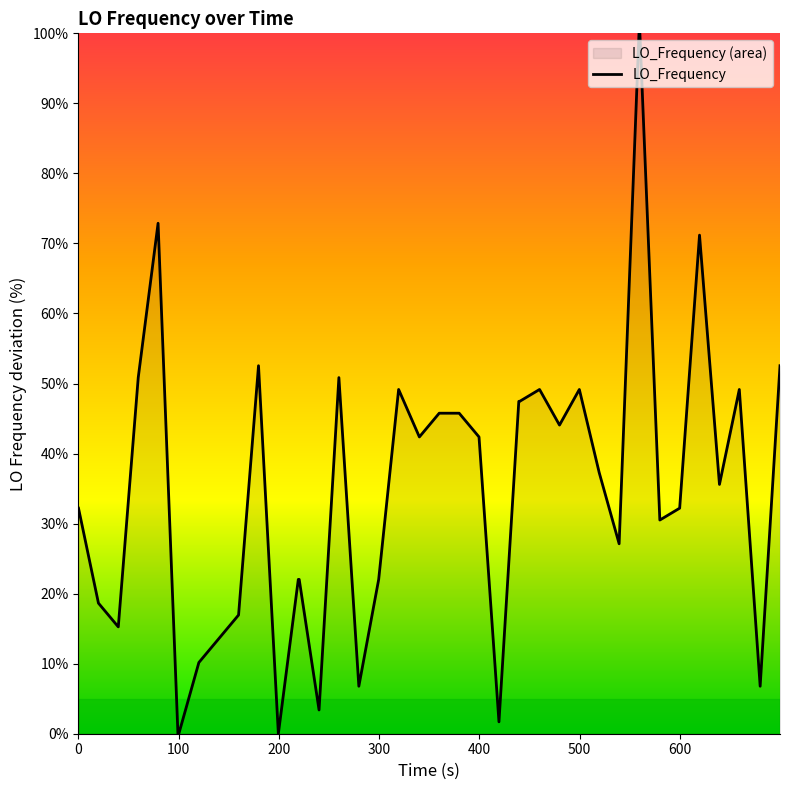

What is the maximum value shown in the chart?

100.0